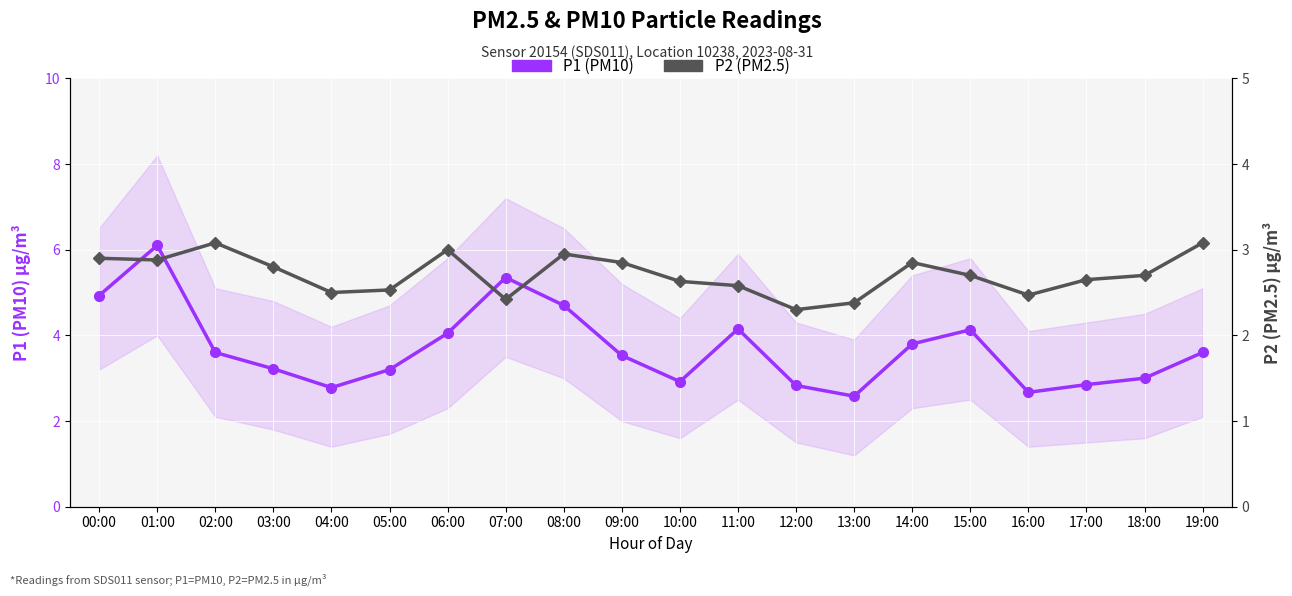

Reading left to right, what are all the values shown in this chart?

P1 (PM10): 00:00=4.9	01:00=6.1	02:00=3.6	03:00=3.2	04:00=2.8	05:00=3.2	06:00=4.0	07:00=5.3	08:00=4.7	09:00=3.5	10:00=2.9	11:00=4.2	12:00=2.8	13:00=2.6	14:00=3.8	15:00=4.1	16:00=2.7	17:00=2.9	18:00=3.0	19:00=3.6
P2 (PM2.5): 00:00=2.9	01:00=2.9	02:00=3.1	03:00=2.8	04:00=2.5	05:00=2.5	06:00=3.0	07:00=2.4	08:00=3.0	09:00=2.9	10:00=2.6	11:00=2.6	12:00=2.3	13:00=2.4	14:00=2.9	15:00=2.7	16:00=2.5	17:00=2.6	18:00=2.7	19:00=3.1